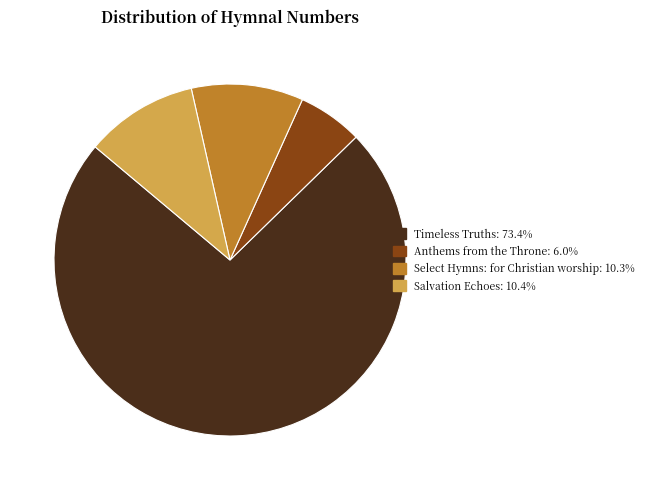

Is the sum of Select Hymns: for Christian worship and Salvation Echoes greater than half?

No